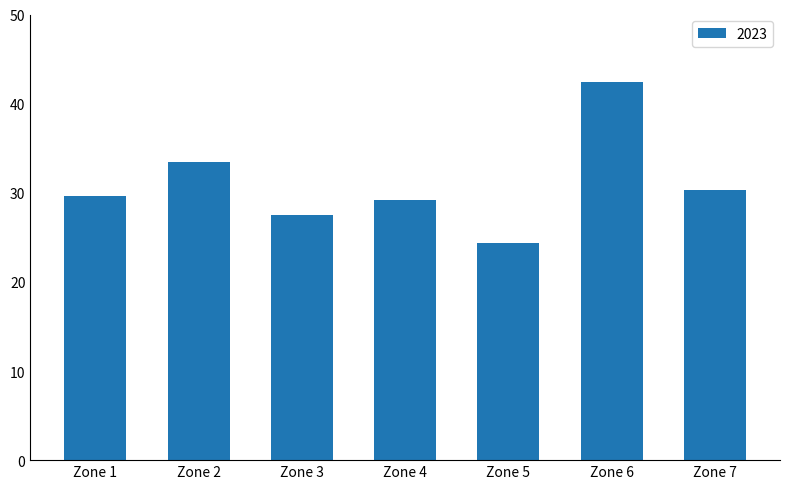

What is the average value?

31.0